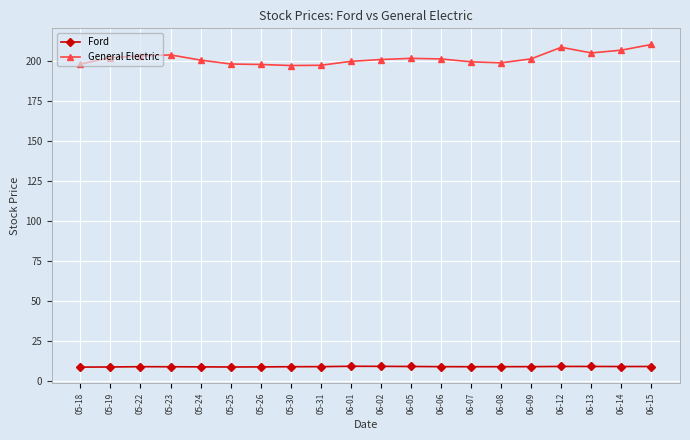

True or false: Ford has a value of 9.2 at 06-14.

True